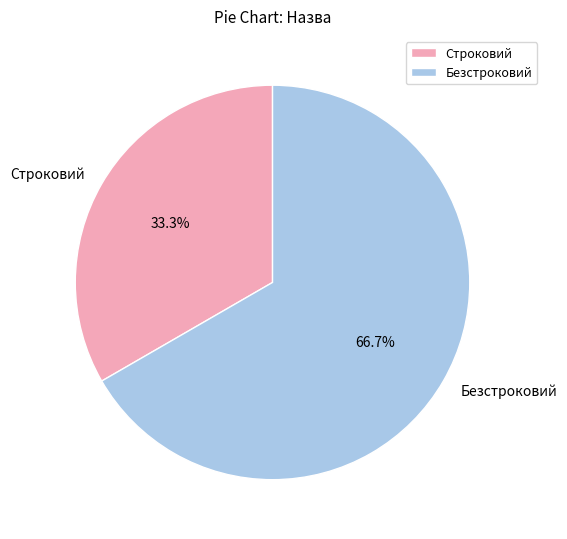

Is it true that Строковий is 33% of the pie?

True